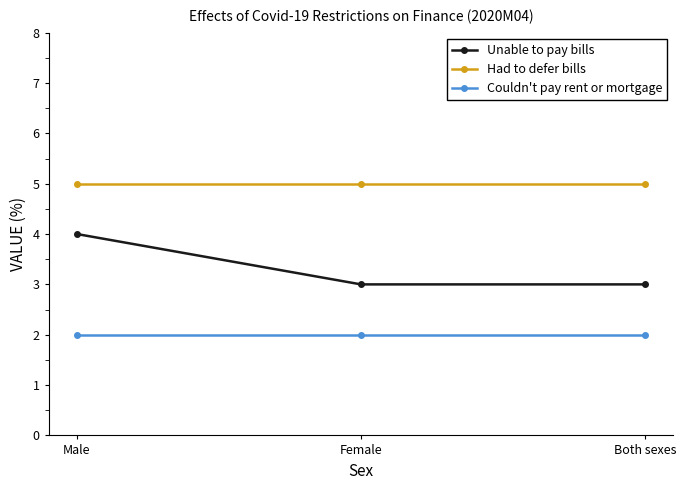

At how many categories does at least one series exceed 4?

3